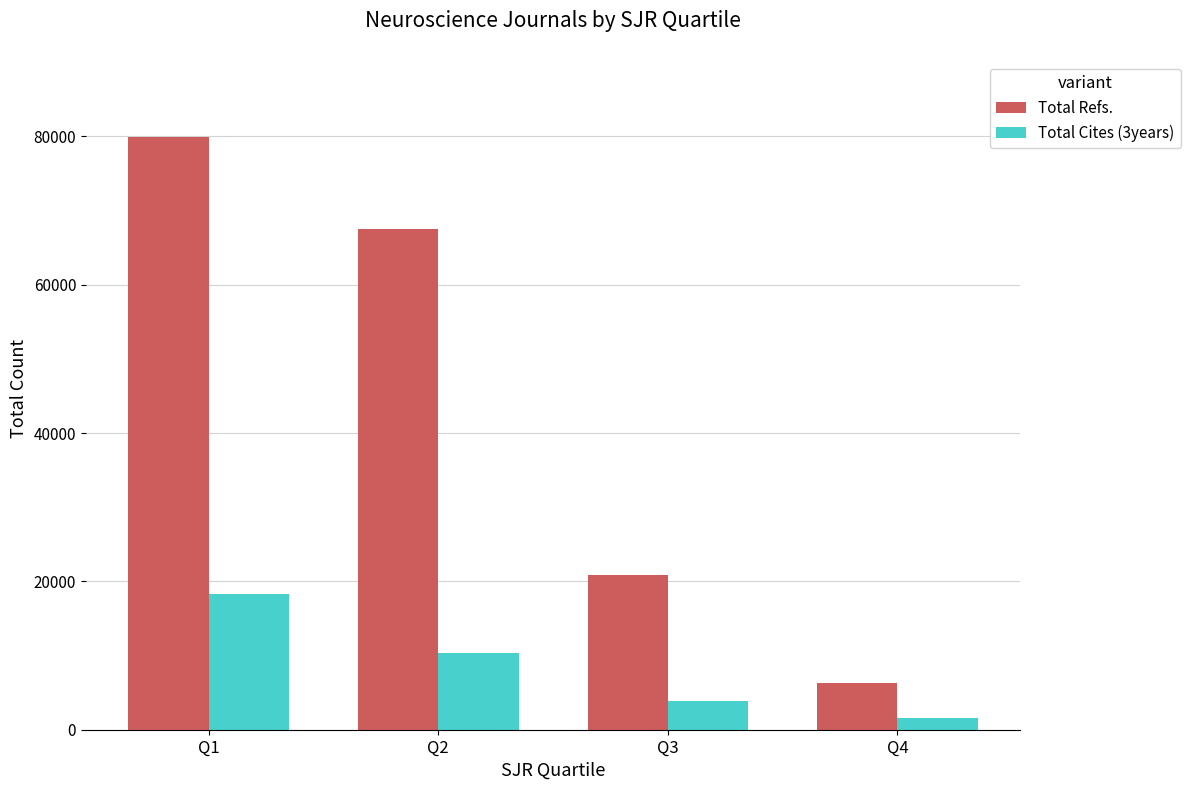

What is the difference between the Total Refs. values at Q2 and Q4?

61171